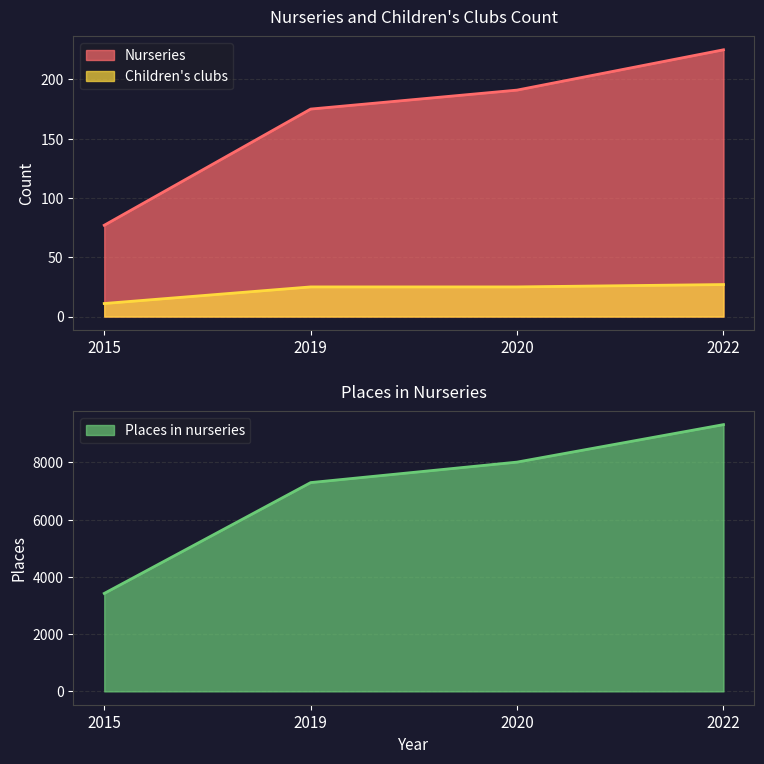

What is the total value across all series at 2019?

7497